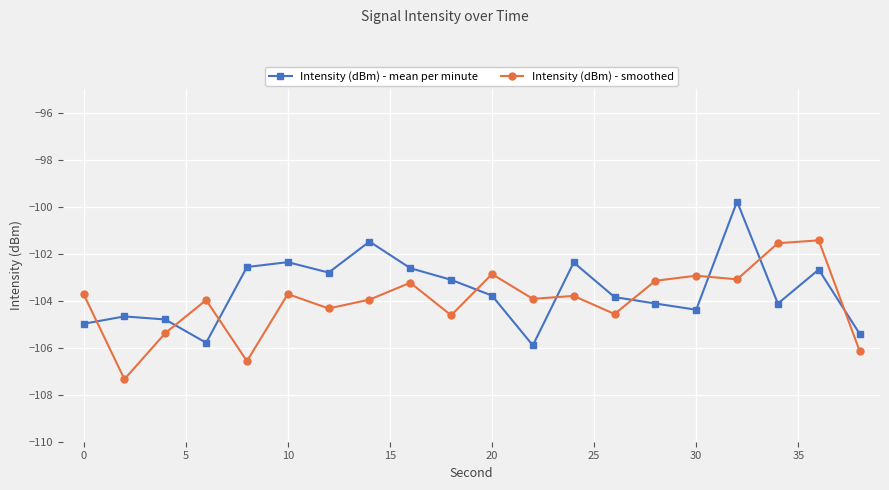

What is the smallest value displayed?

-107.3